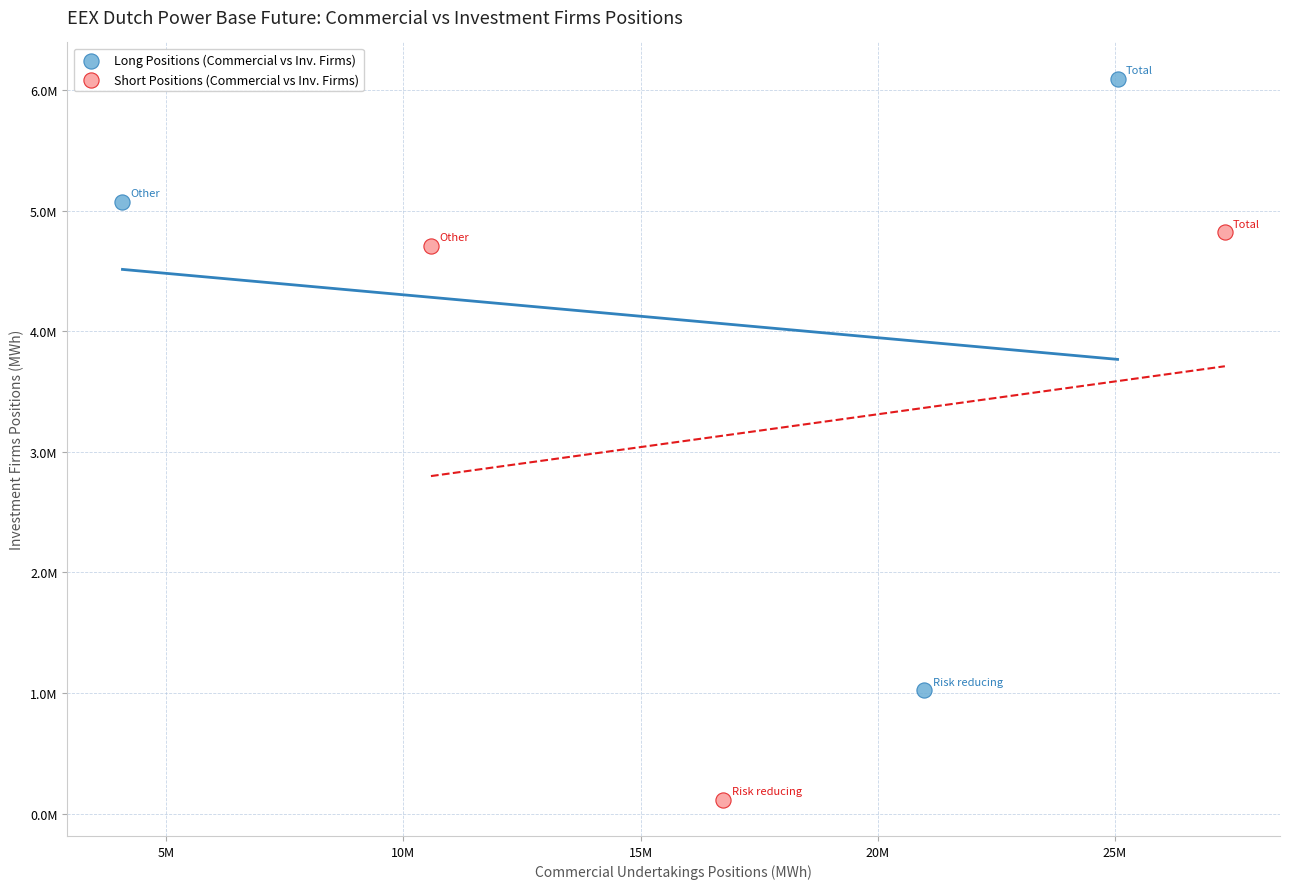

Which series contains the highest Y value?

Long Positions (Commercial vs Inv. Firms)